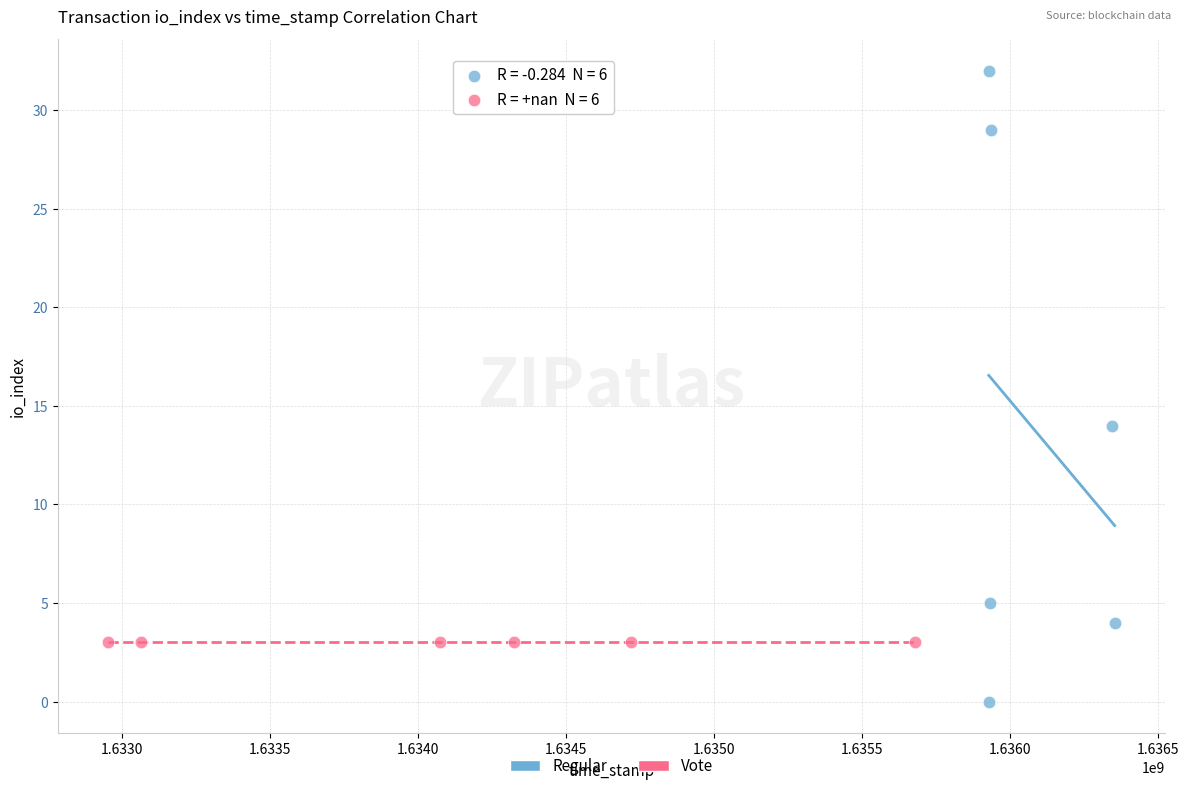

Which series contains the lowest Y value?

Regular